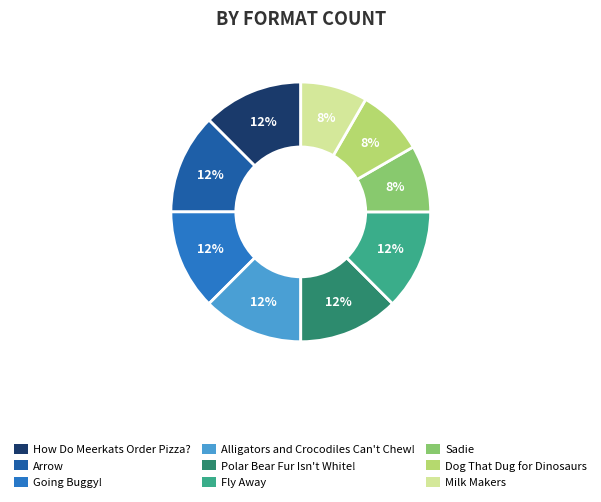

Is it true that Going Buggy! is 4% of the pie?

False